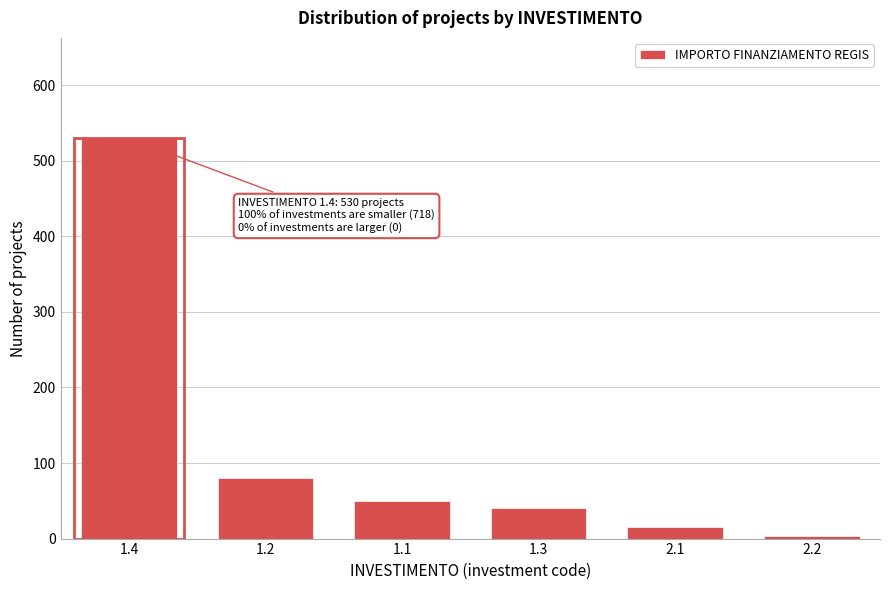

Reading left to right, what are all the values shown in this chart?

1.4=530	1.2=80	1.1=50	1.3=40	2.1=15	2.2=3